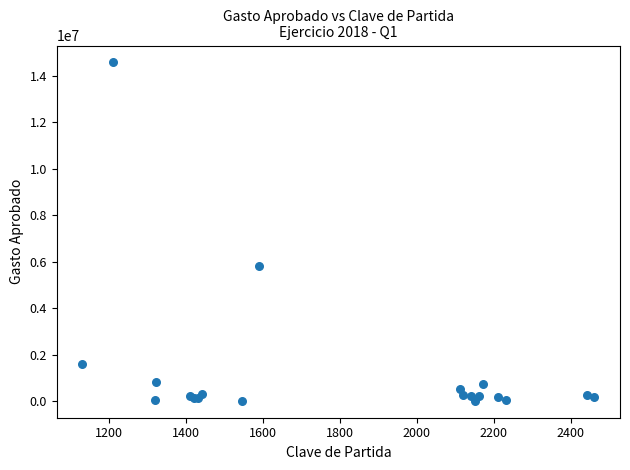

What Y value in the scatter plot is closest to 7295688?

5830894